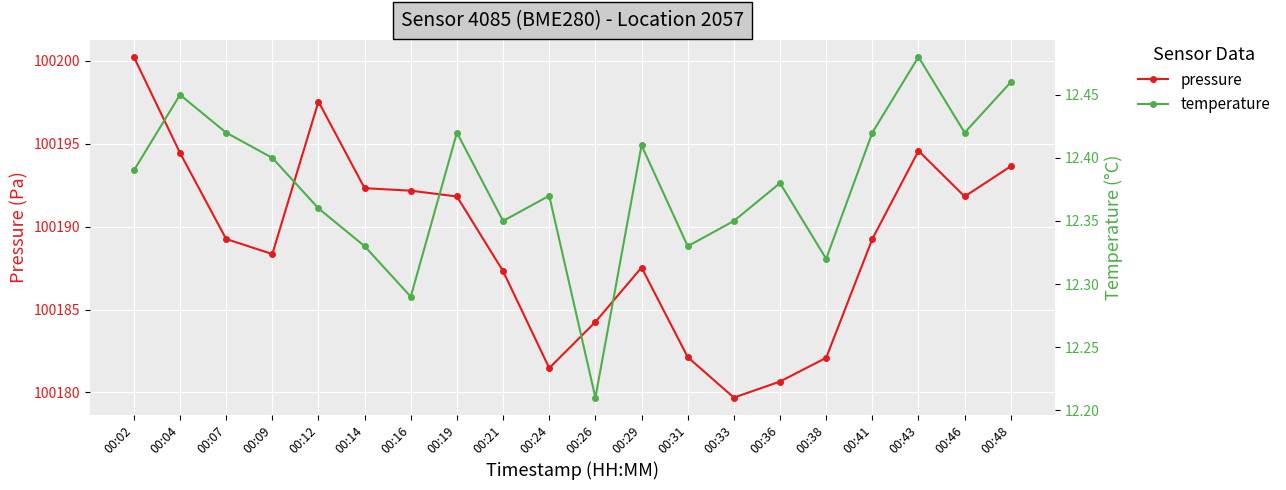

Which series has the widest spread of values?

pressure